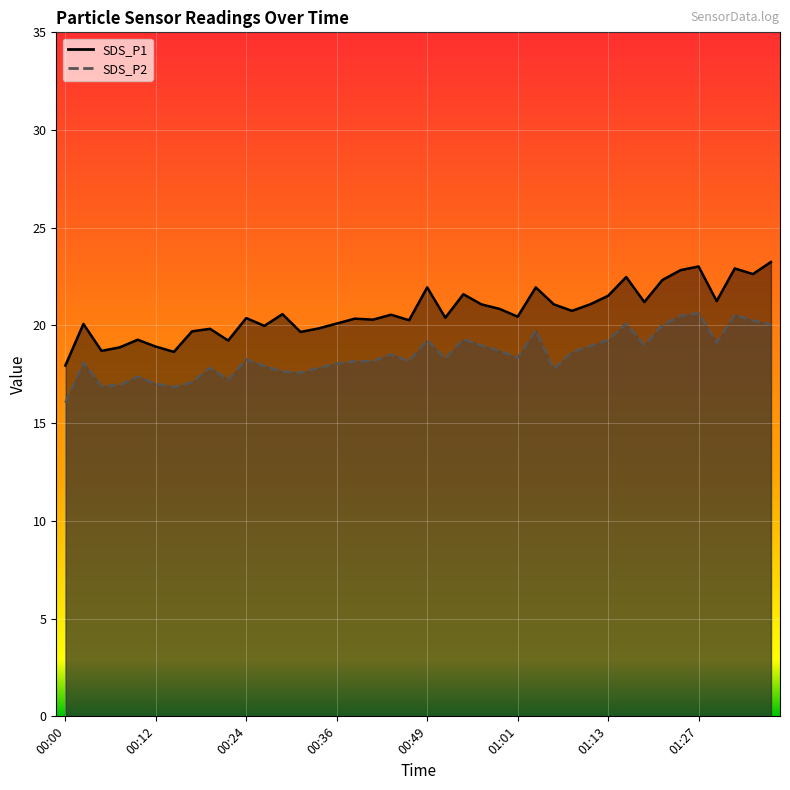

Is it true that SDS_P2 line equals 18.6 at 28?

True